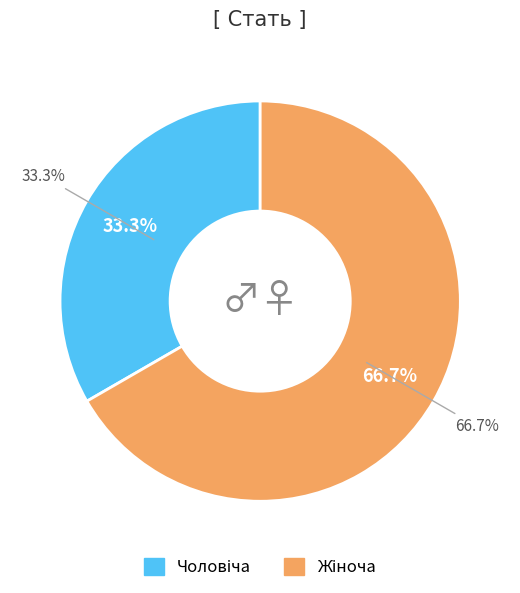

Which category accounts for the majority?

Жіноча